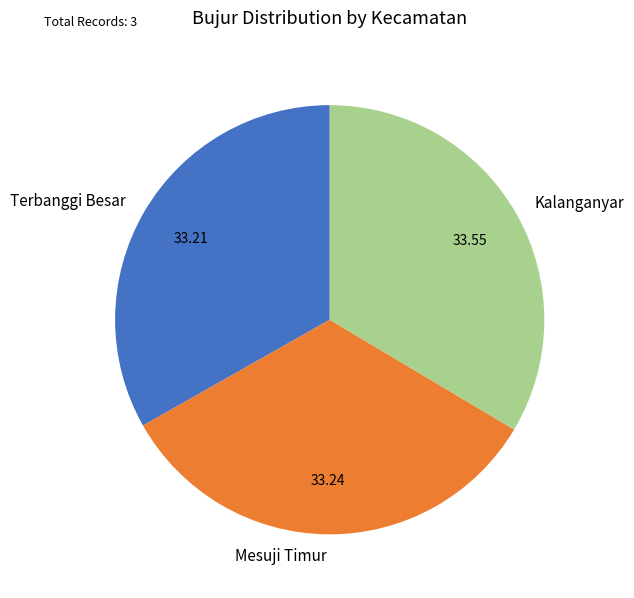

What is the ratio of the value at Mesuji Timur to the value at Terbanggi Besar?

1.0